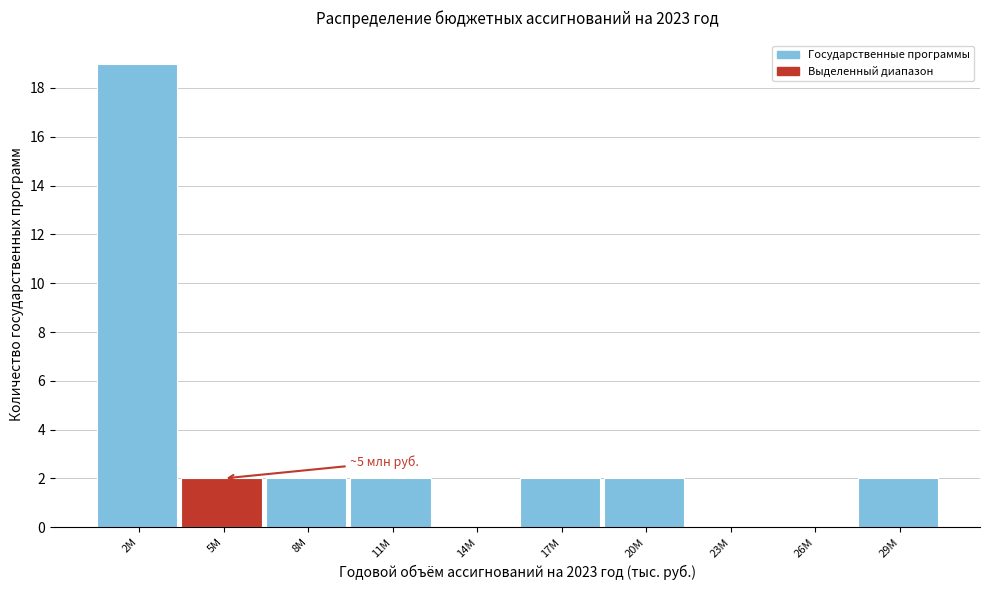

Reading right to left, list all the values displayed in this chart.

29M=2	26M=0	23M=0	20M=2	17M=2	14M=0	11M=2	8M=2	5M=2	2M=19